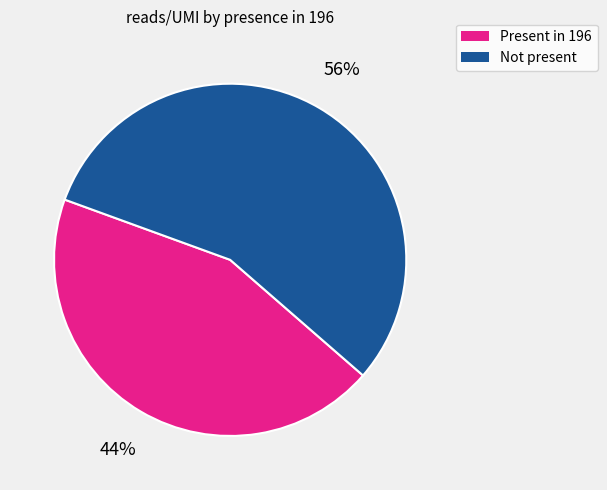

To the nearest percent, what is the average slice percentage?

50%